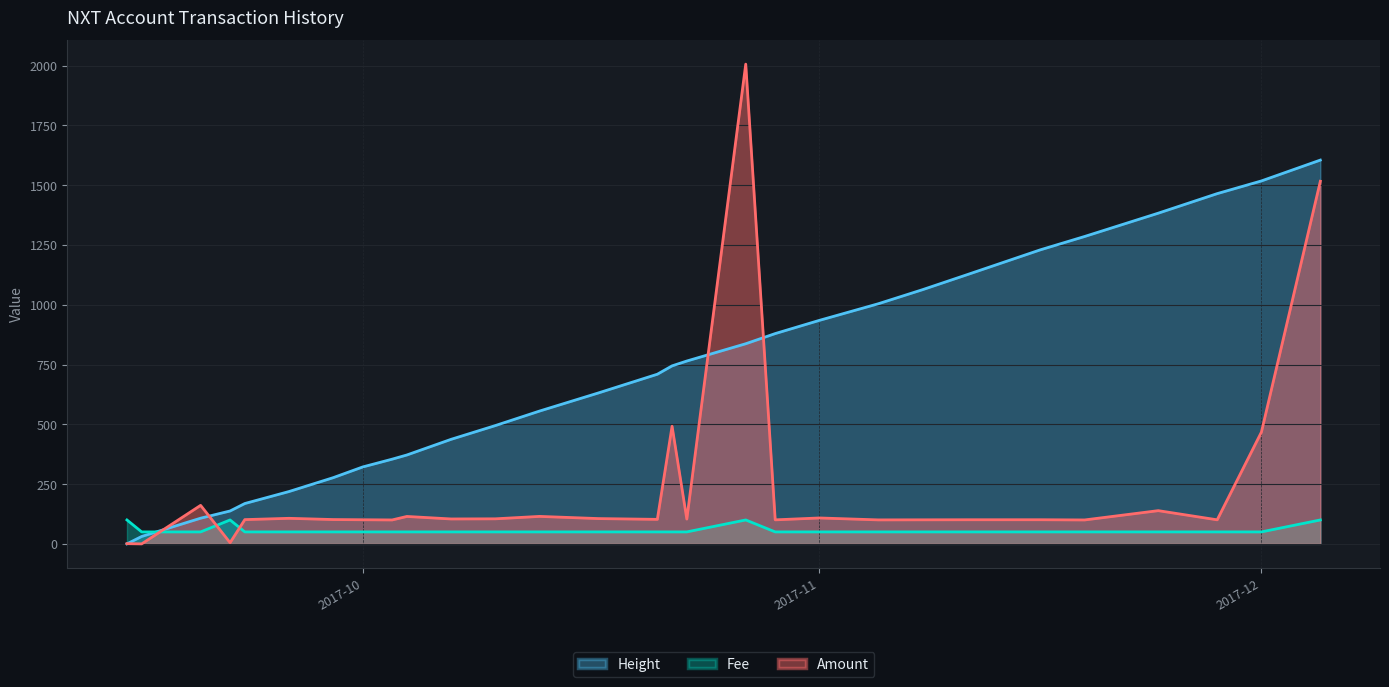

Which series has the largest total across all categories?

Height